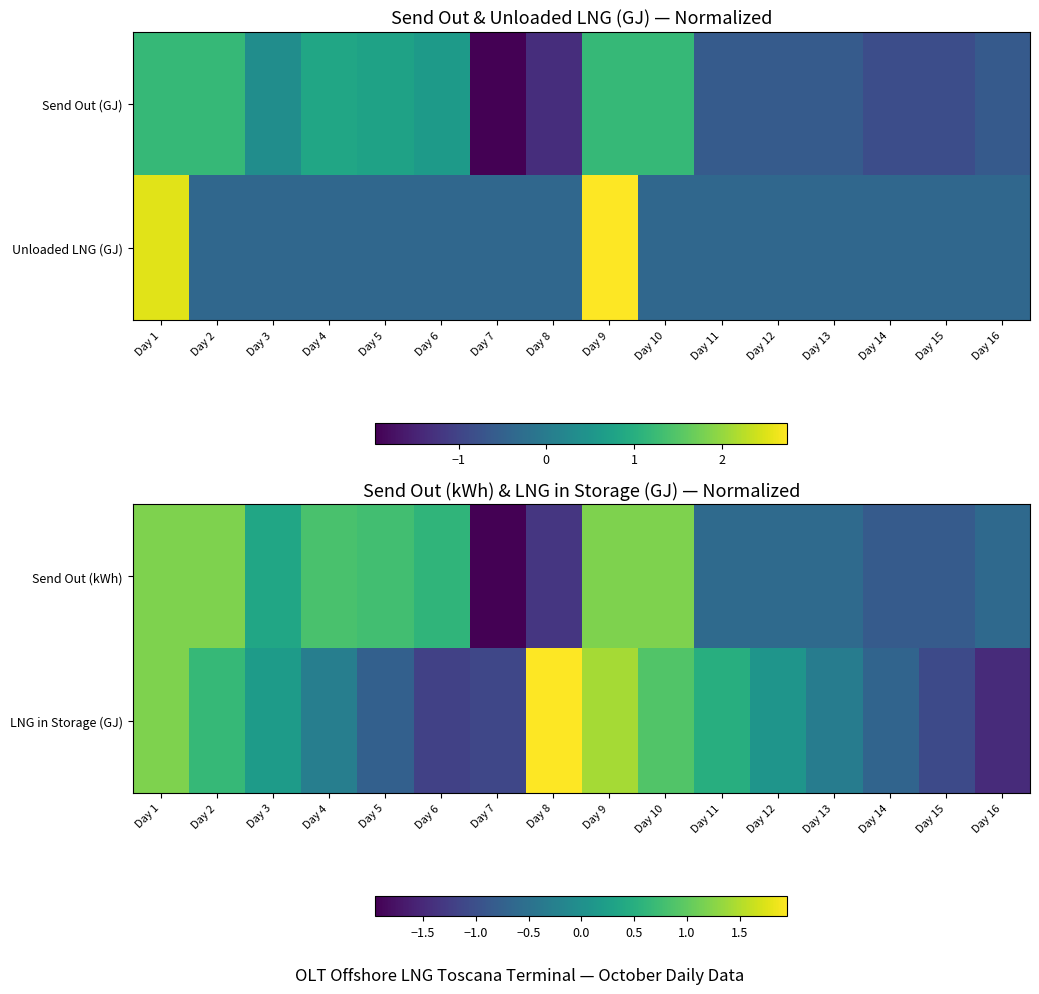

Count the number of categories in the chart.

16